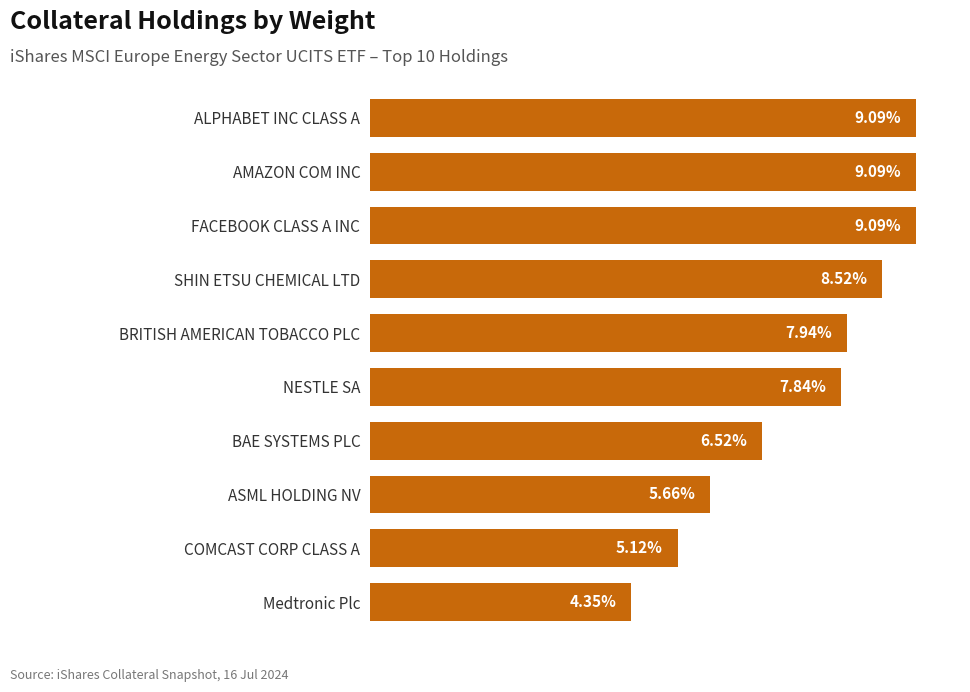

Which category has the lowest value across all series?

Medtronic Plc